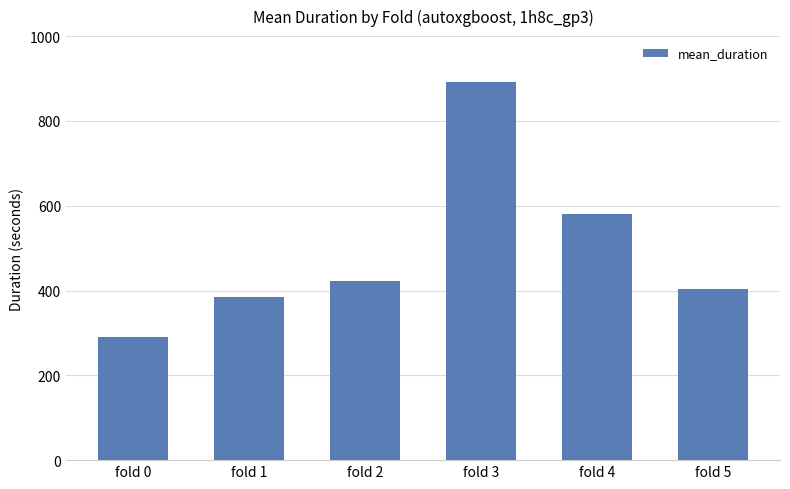

Count the number of data series in this chart.

1